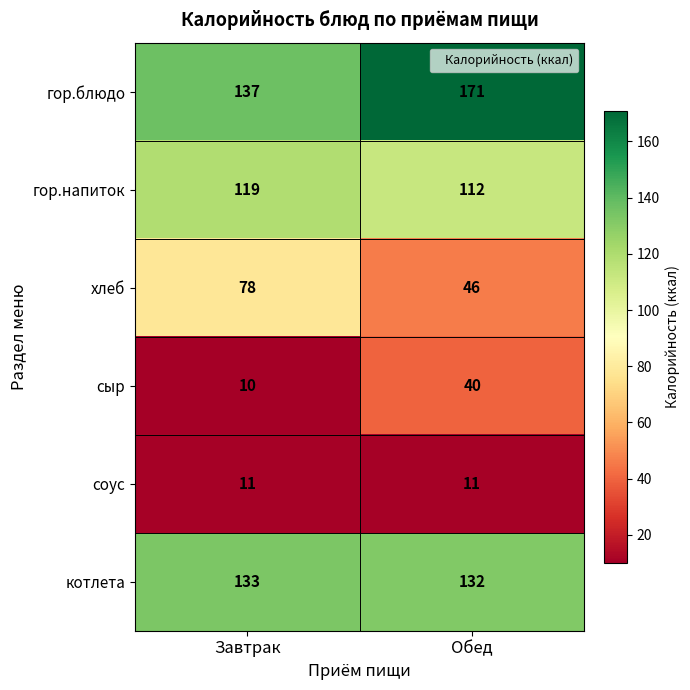

Count the number of categories in the chart.

2